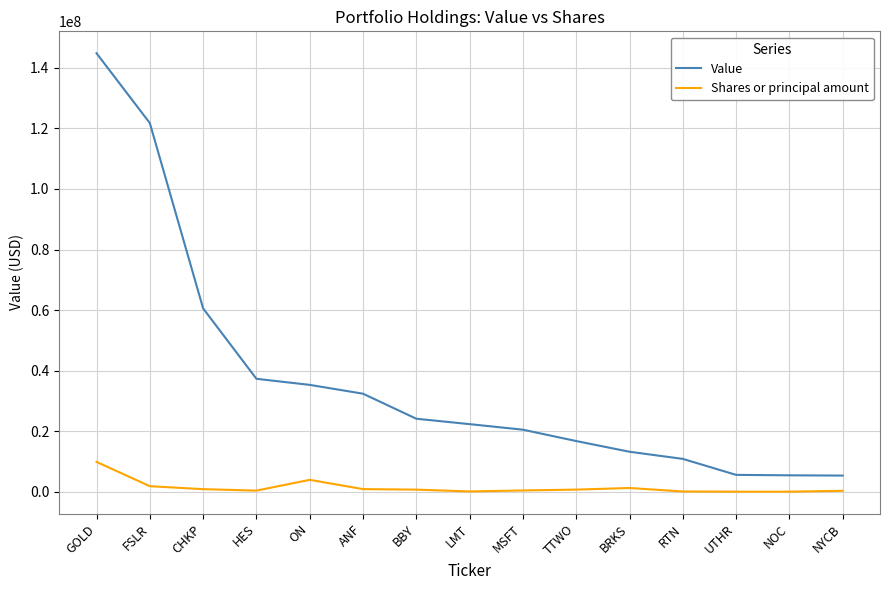

True or false: Value and Shares or principal amount intersect in this chart.

False